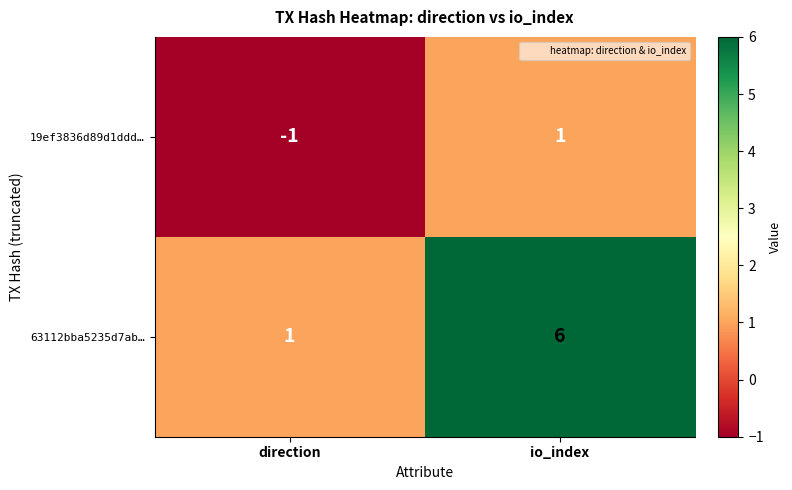

What is the difference between the 63112bba5235d7ab… values at io_index and direction?

5